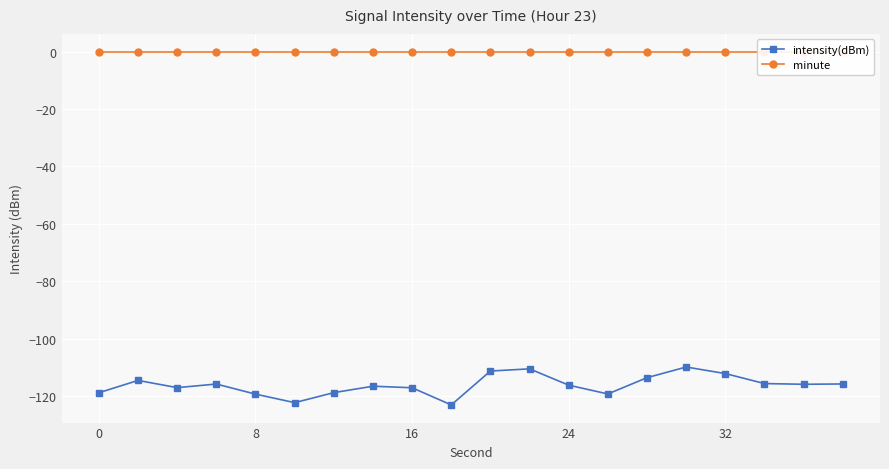

True or false: intensity(dBm) has more than 0 points higher than both neighbors.

True